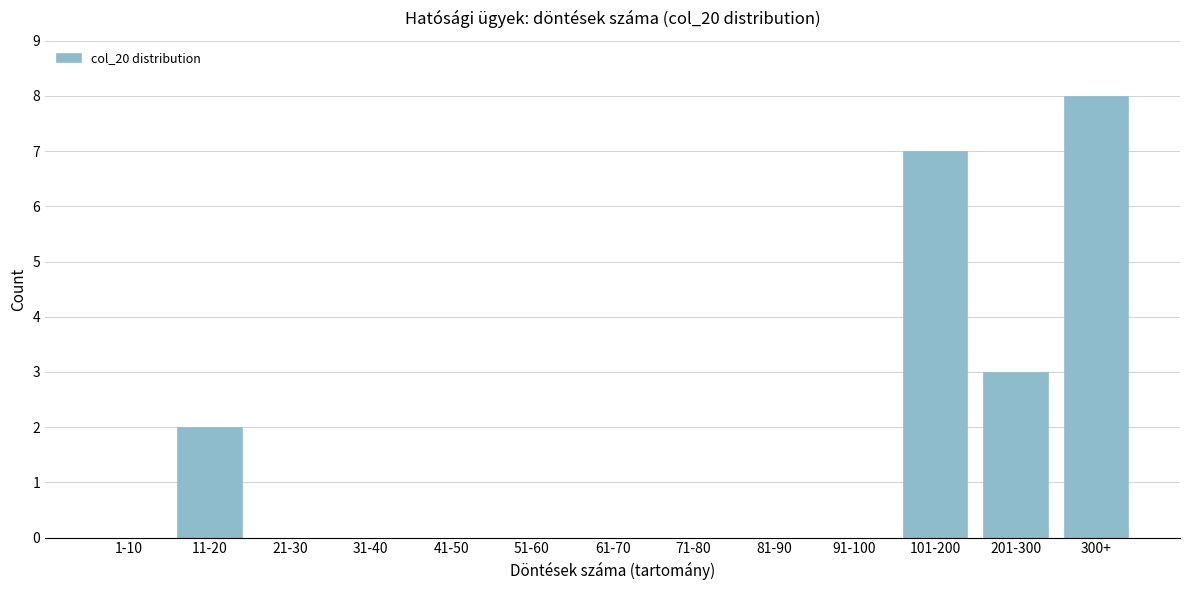

Reading right to left, what are all the values shown in this chart?

300+=8	201-300=3	101-200=7	91-100=0	81-90=0	71-80=0	61-70=0	51-60=0	41-50=0	31-40=0	21-30=0	11-20=2	1-10=0